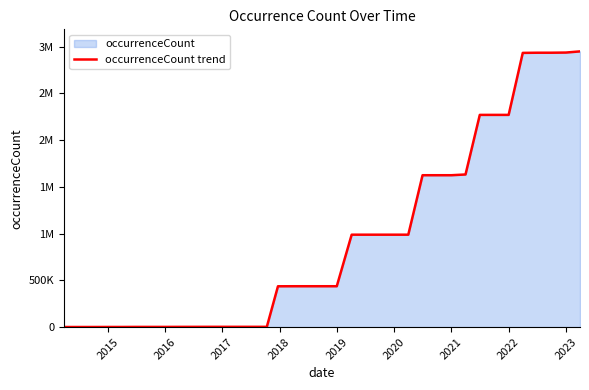

What is the sum of all values?

35136836